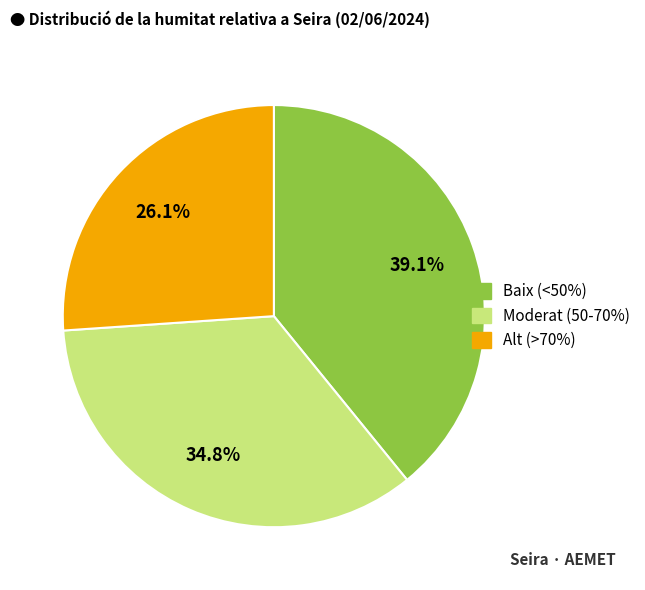

How many segments does this pie chart have?

3